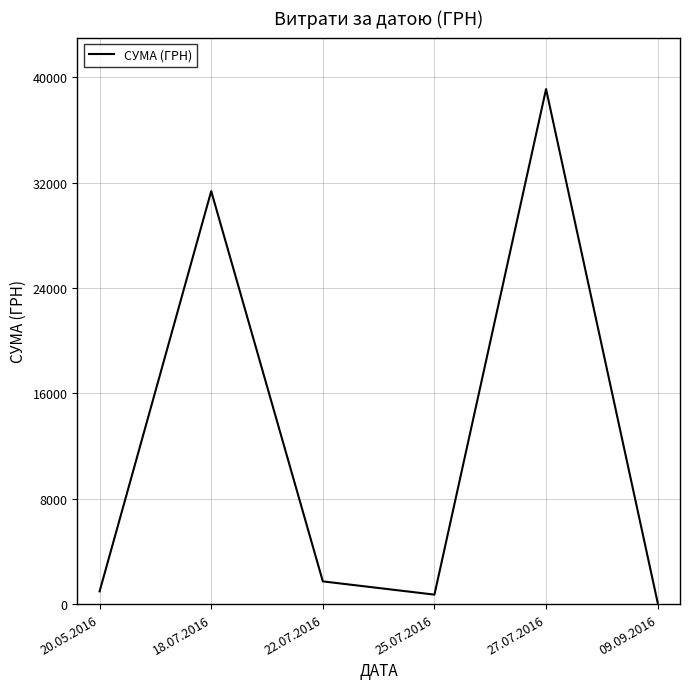

At which label is the value closest to 19609?

18.07.2016